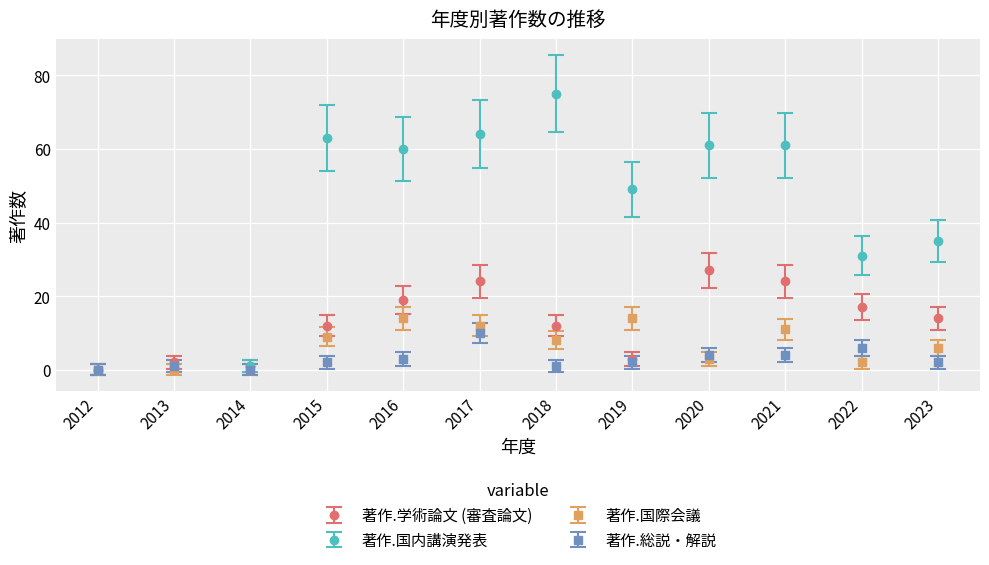

True or false: 著作.総説・解説 has more than 2 points higher than both neighbors.

True